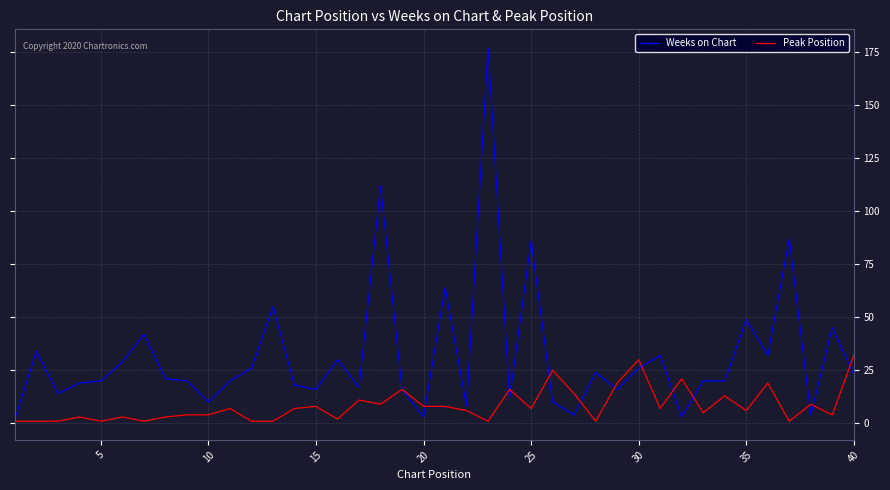

Which series has the widest spread of values?

Weeks on Chart